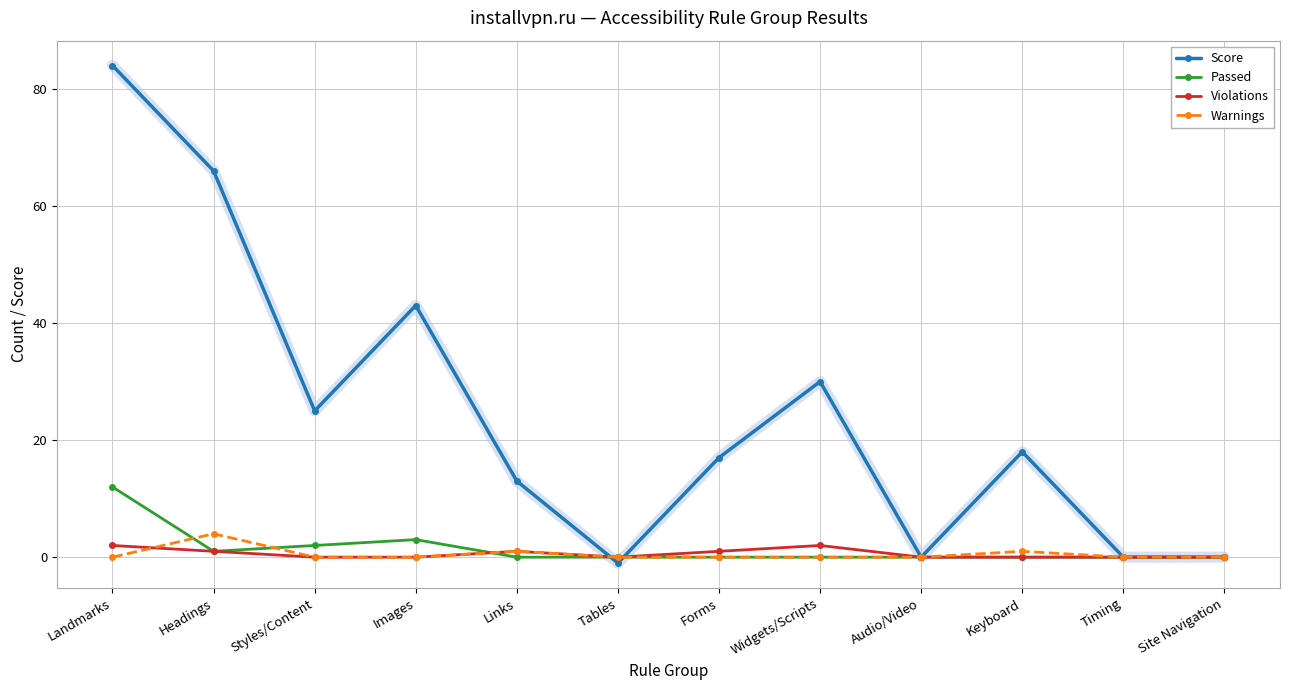

Which series has the largest range (max minus min)?

Score